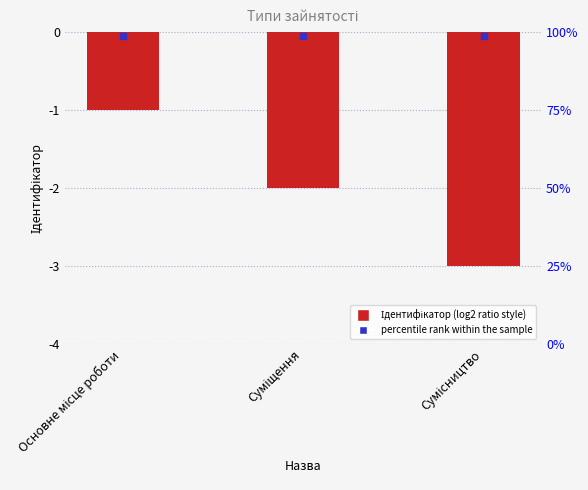

Is it true that the value at Основне місце роботи is 0?

False